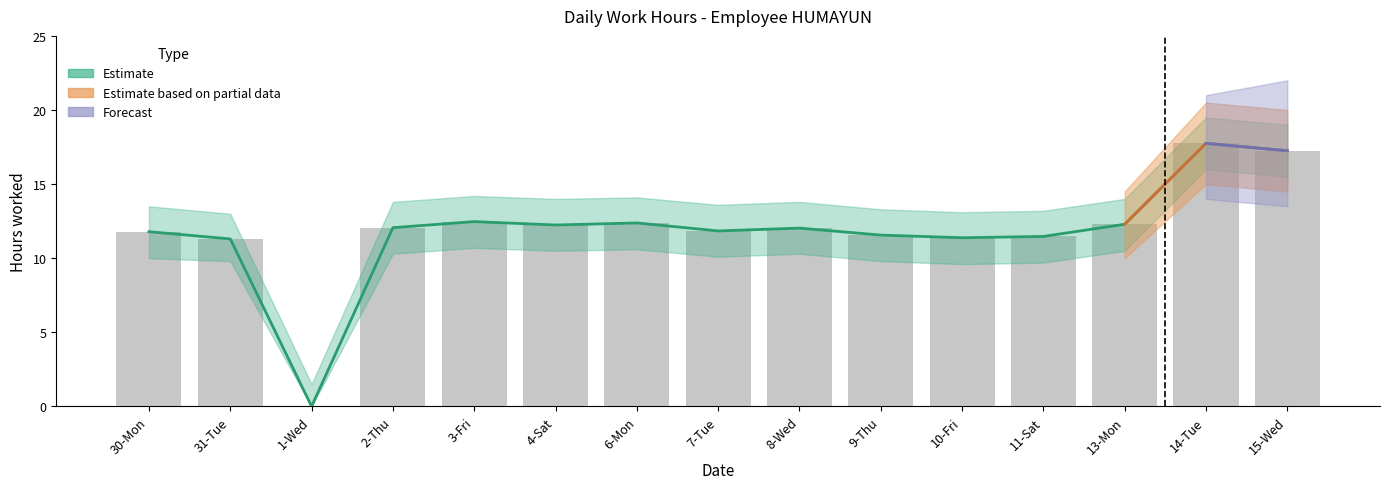

What position from the left is 1-Wed?

3